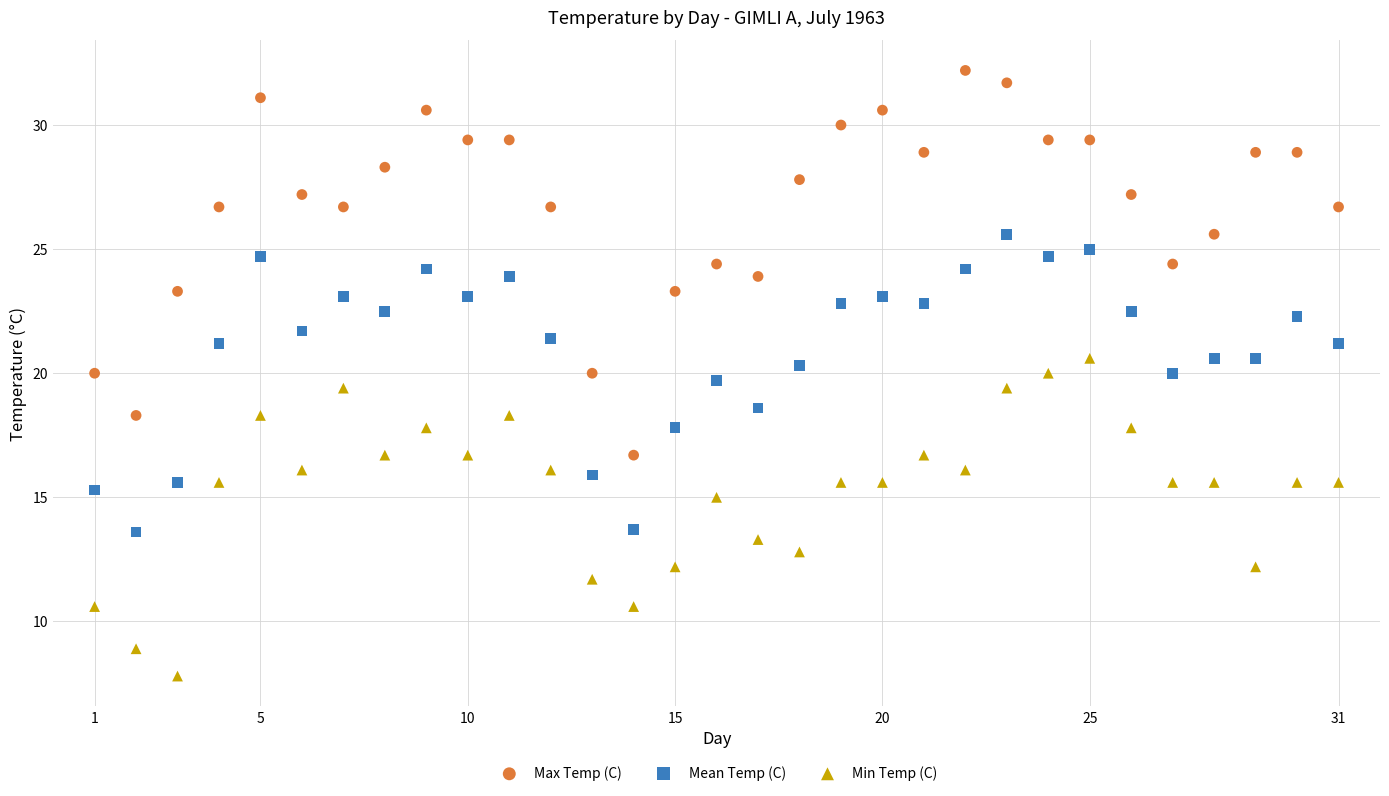

Which series has the widest spread of Y values?

Max Temp (C)